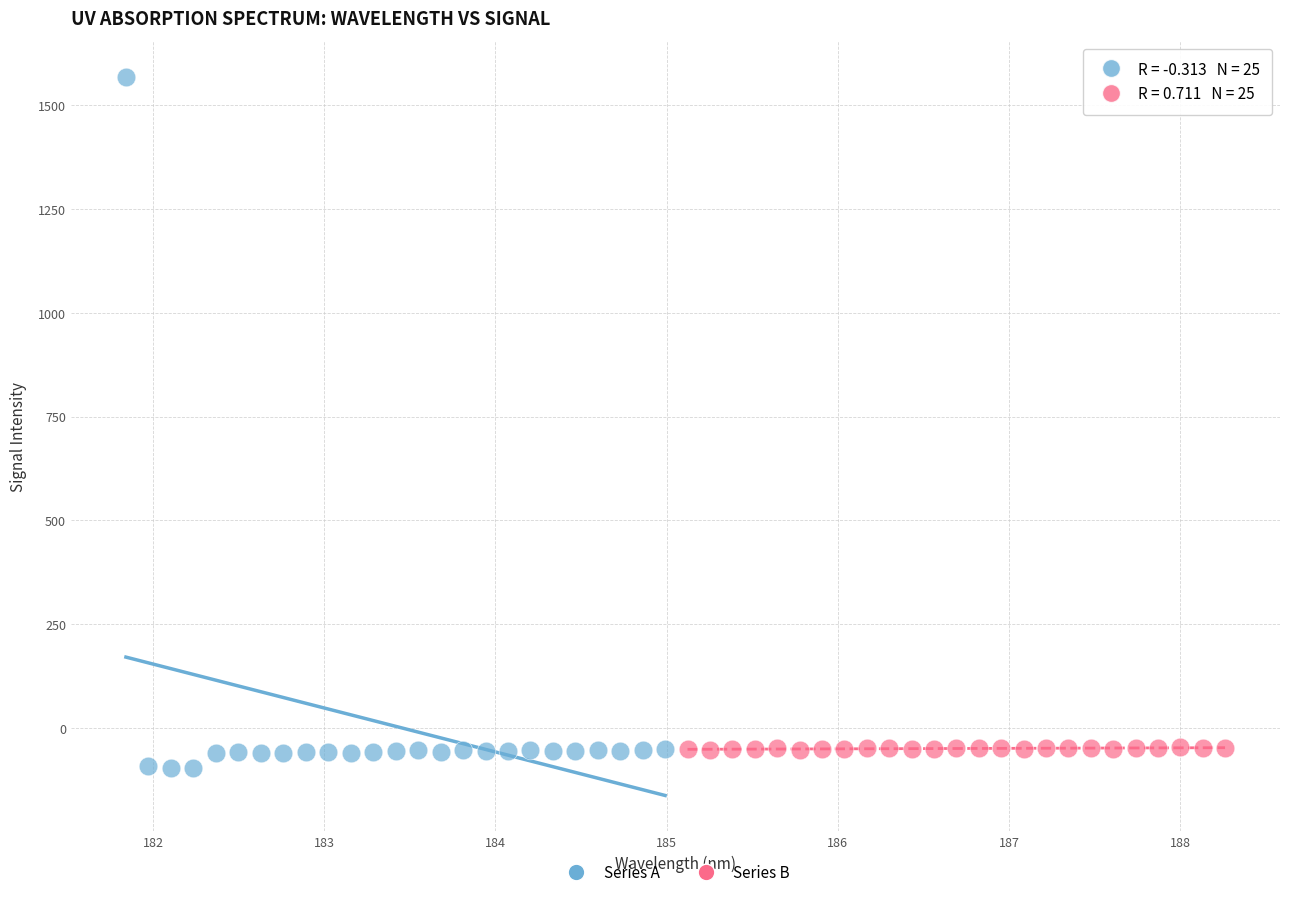

Which series has the widest spread of Y values?

Series A